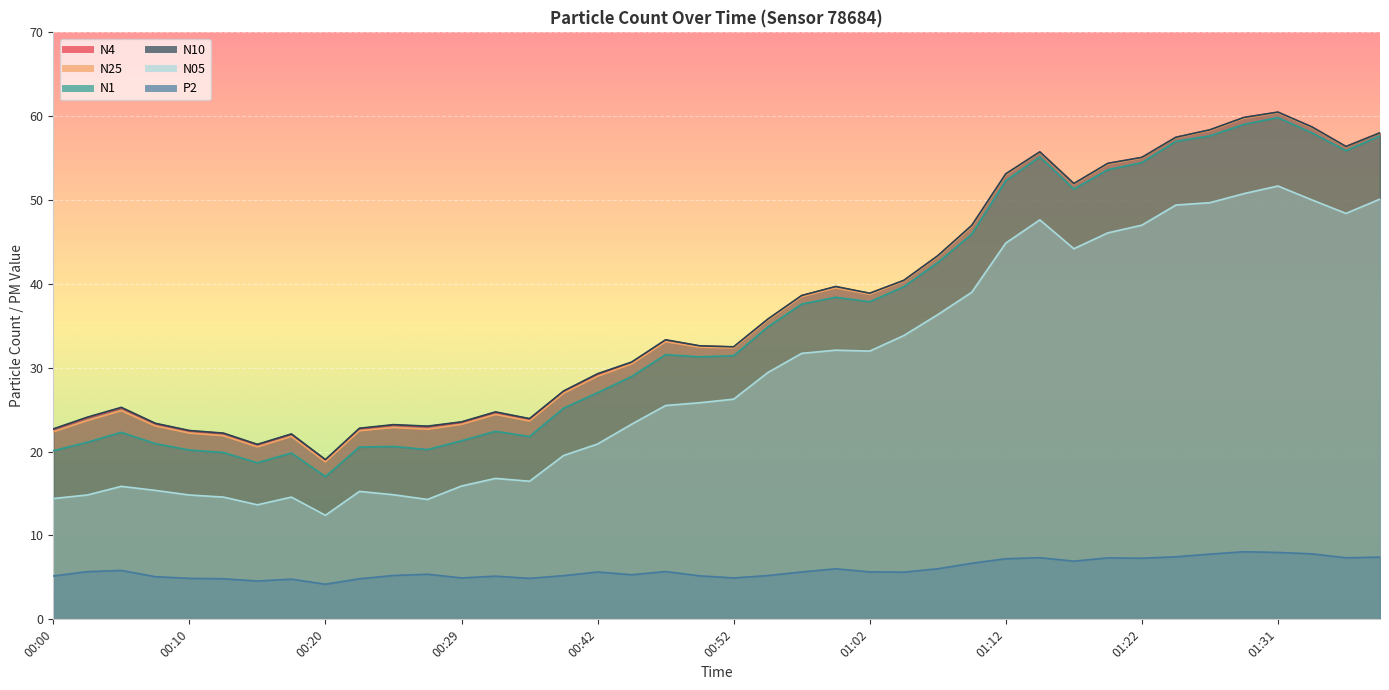

What is the value of the N1 point at the 18th from the left?

29.0